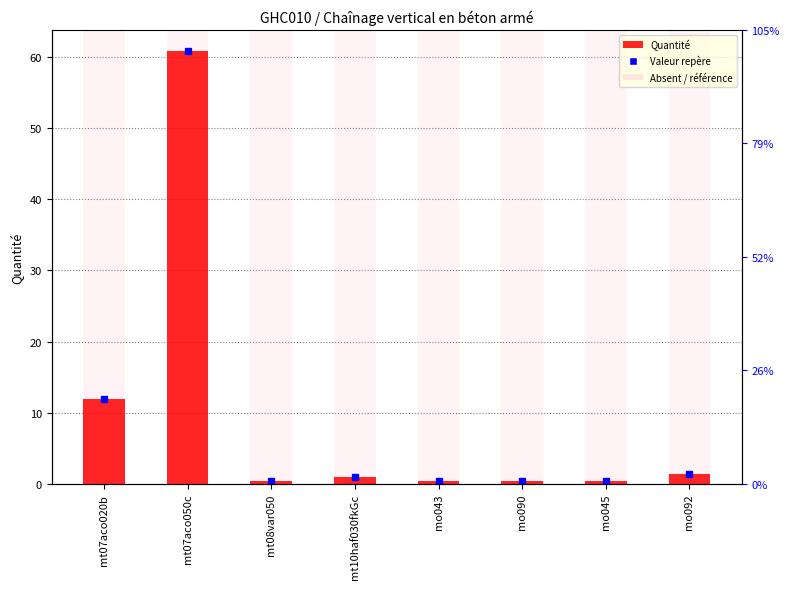

Where does the data first go above 1?

mt07aco020b